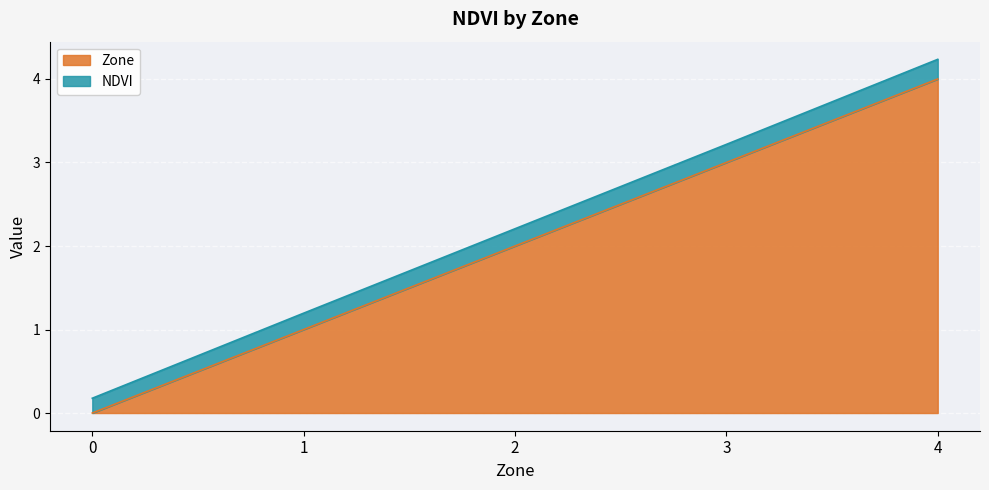

At how many categories does at least one series exceed 0?

5